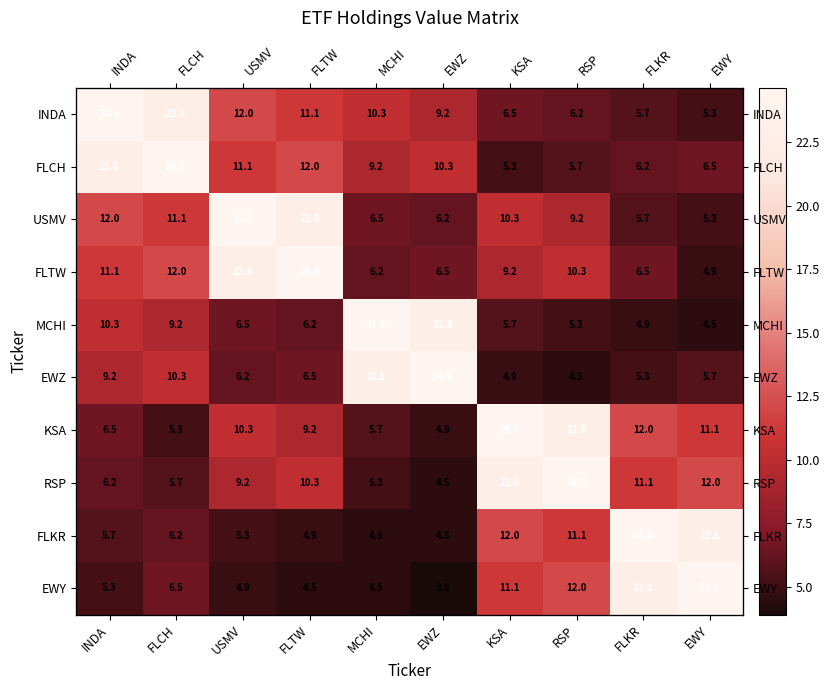

What value does the RSP series have at FLTW?

10.3